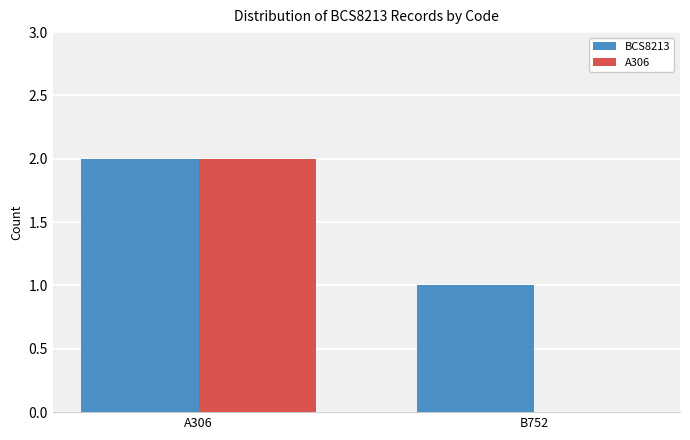

Which series changed the most between A306 and B752?

A306